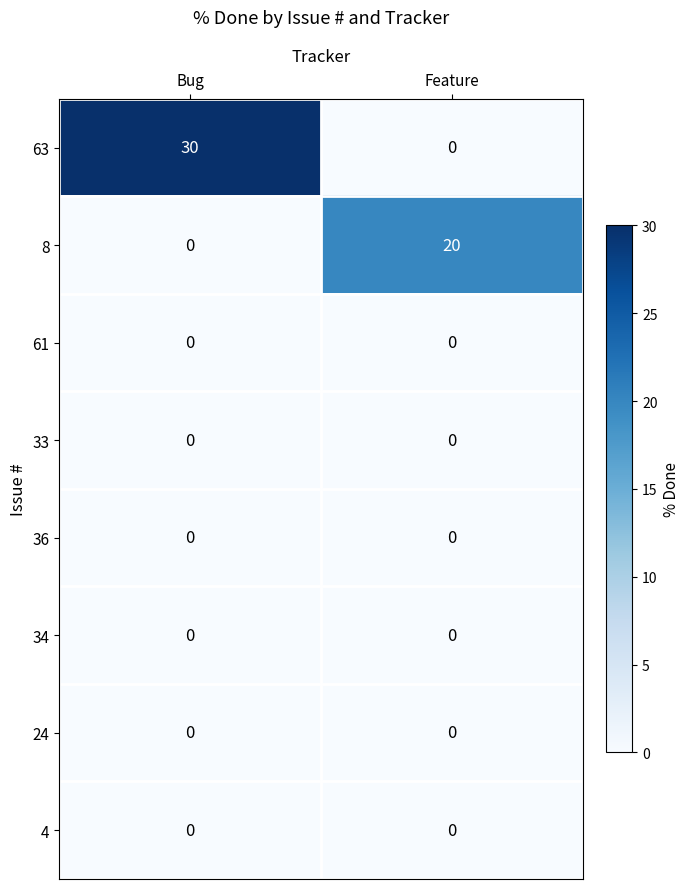

At how many categories does at least one series exceed 7?

2